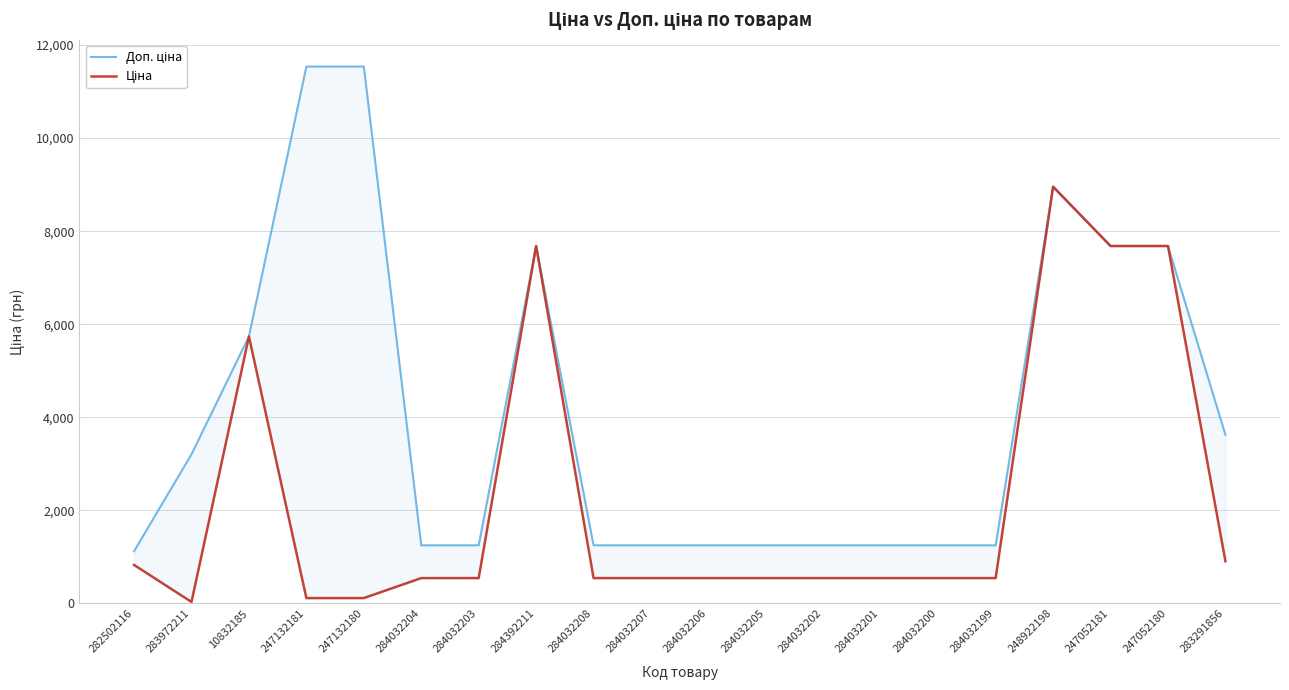

How many interior local peaks does the Доп. ціна series have?

2